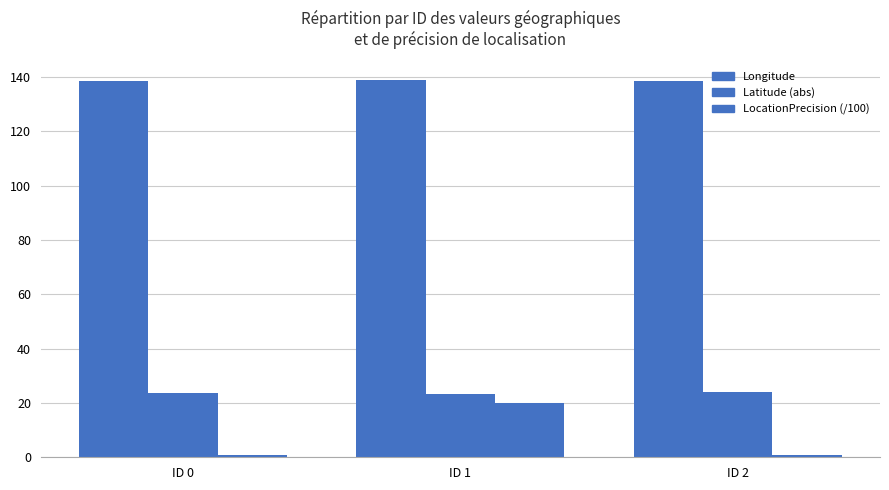

Count the number of data series in this chart.

3